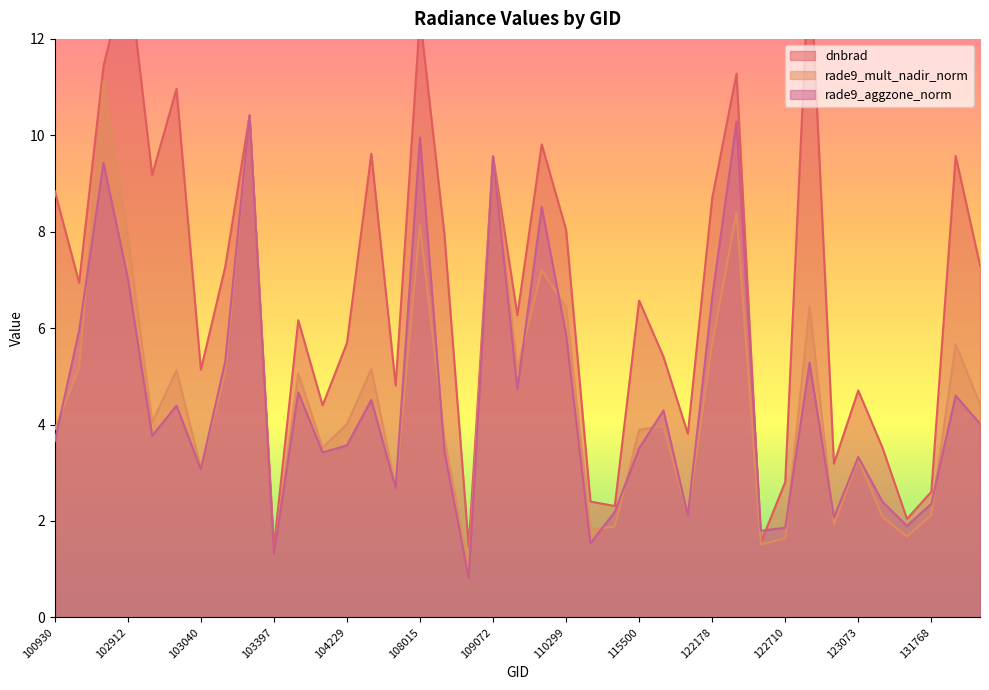

What is the lowest value of the rade9_mult_nadir_norm series?

1.0